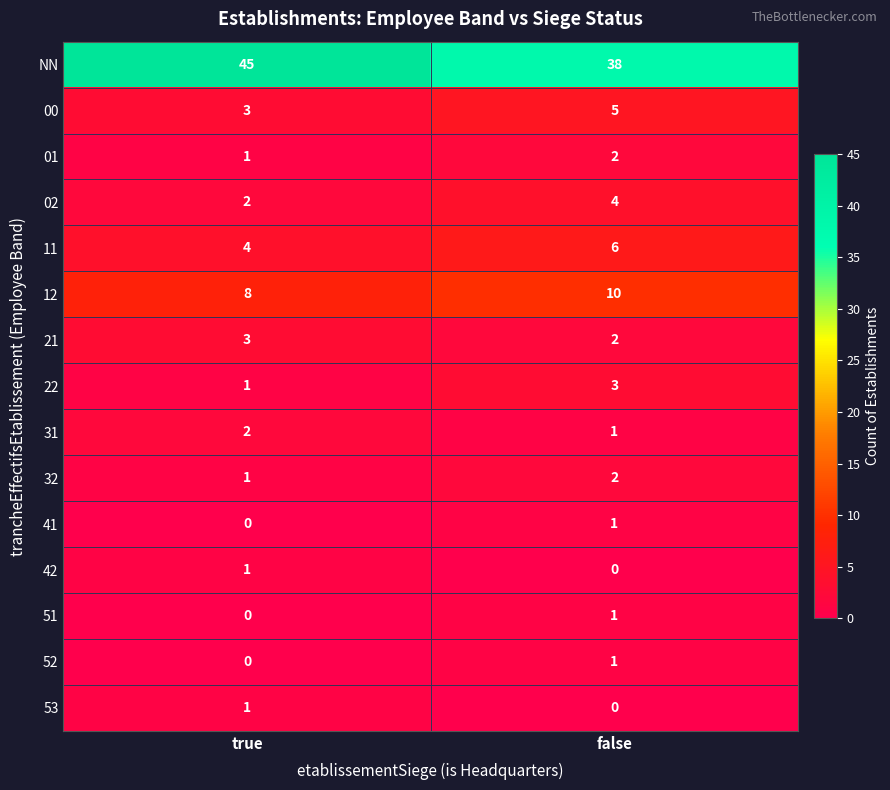

The value of 41 at true is 0. True or false?

True